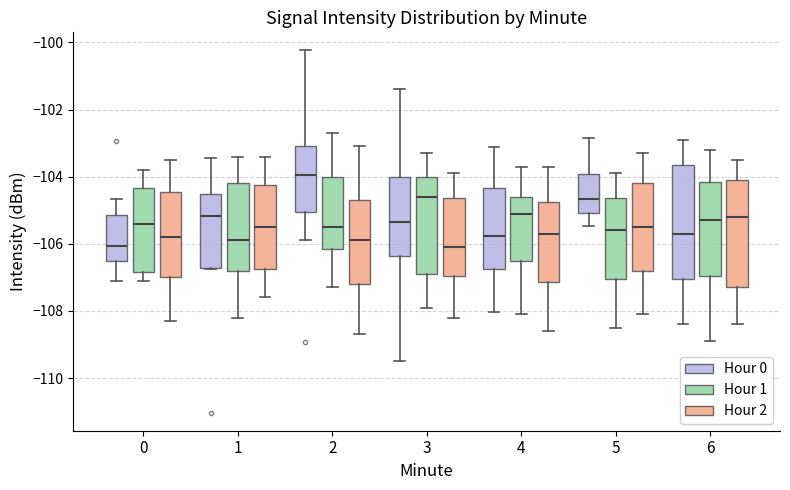

Reading left to right, read every box against the y-axis: the position of its median line, the range the box covers, and the ends of its whiskers. The values are not printed on the chart, so give them approximately, as read against the axis.

0 (Hour 0): median -106.0, box -106.6 to -105.2, whiskers -107.2 to -104.6
0 (Hour 1): median -105.4, box -106.8 to -104.4, whiskers -107.0 to -103.8
0 (Hour 2): median -105.8, box -107.0 to -104.4, whiskers -108.2 to -103.4
1 (Hour 0): median -105.2, box -106.8 to -104.6, whiskers -106.8 to -103.4
1 (Hour 1): median -105.8, box -106.8 to -104.2, whiskers -108.2 to -103.4
1 (Hour 2): median -105.4, box -106.8 to -104.2, whiskers -107.6 to -103.4
2 (Hour 0): median -104.0, box -105.0 to -103.0, whiskers -105.8 to -100.2
2 (Hour 1): median -105.4, box -106.2 to -104.0, whiskers -107.2 to -102.6
2 (Hour 2): median -105.8, box -107.2 to -104.6, whiskers -108.6 to -103.0
3 (Hour 0): median -105.4, box -106.4 to -104.0, whiskers -109.4 to -101.4
3 (Hour 1): median -104.6, box -106.8 to -104.0, whiskers -107.8 to -103.2
3 (Hour 2): median -106.0, box -107.0 to -104.6, whiskers -108.2 to -103.8
4 (Hour 0): median -105.8, box -106.8 to -104.4, whiskers -108.0 to -103.2
4 (Hour 1): median -105.0, box -106.4 to -104.6, whiskers -108.0 to -103.6
4 (Hour 2): median -105.6, box -107.2 to -104.8, whiskers -108.6 to -103.6
5 (Hour 0): median -104.6, box -105.0 to -104.0, whiskers -105.4 to -102.8
5 (Hour 1): median -105.6, box -107.0 to -104.6, whiskers -108.4 to -103.8
5 (Hour 2): median -105.4, box -106.8 to -104.2, whiskers -108.0 to -103.2
6 (Hour 0): median -105.6, box -107.0 to -103.6, whiskers -108.4 to -102.8
6 (Hour 1): median -105.2, box -107.0 to -104.2, whiskers -108.8 to -103.2
6 (Hour 2): median -105.2, box -107.2 to -104.0, whiskers -108.4 to -103.4